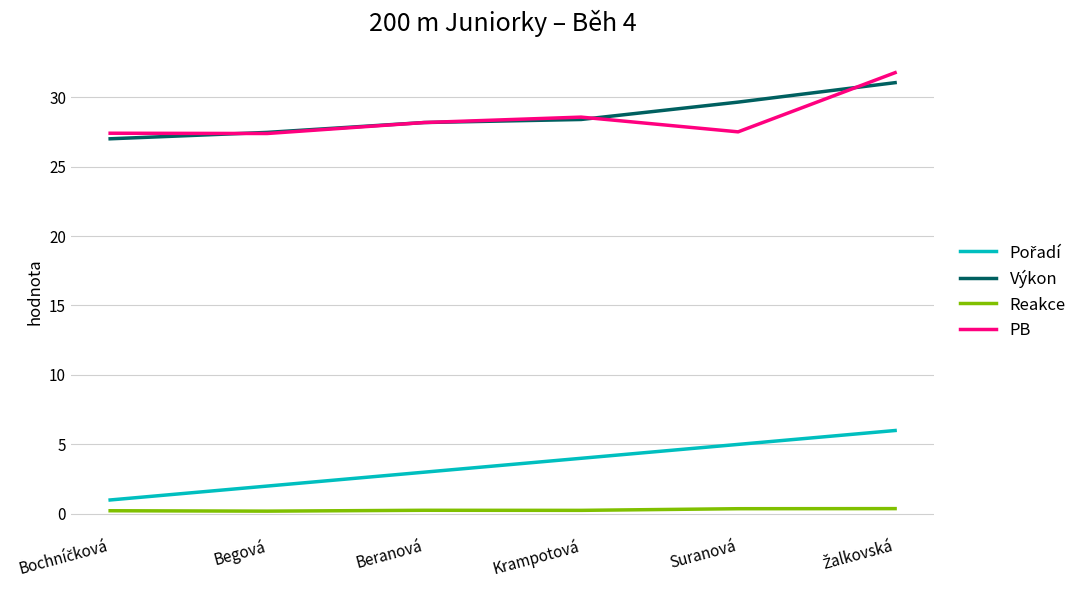

The Výkon series shows 15.1 at Begová. True or false?

False